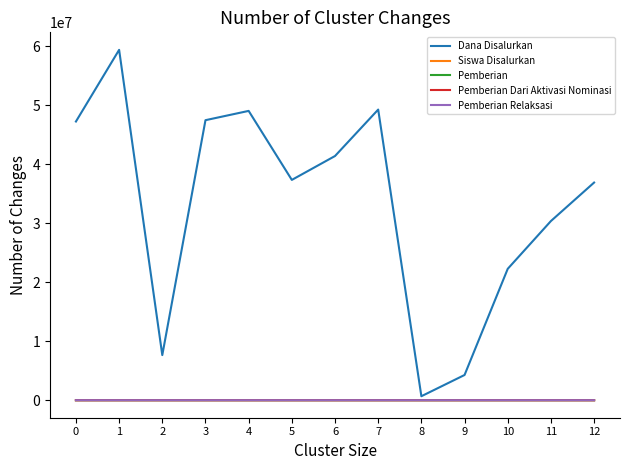

What is the difference between the Pemberian values at 5 and 10?

40